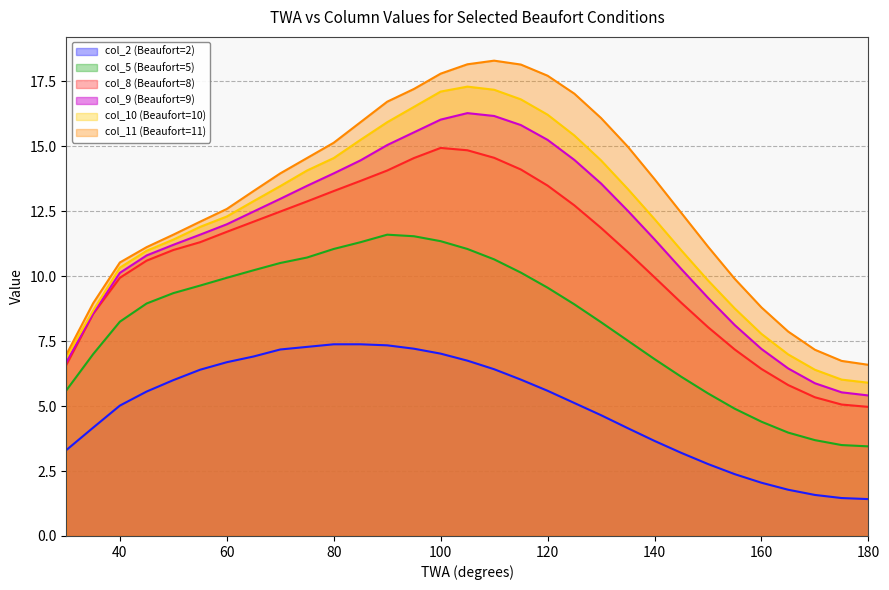

Reading right to left, extract all data points from this chart.

col_2 (Beaufort=2): 1.4	1.5	1.6	1.8	2.0	2.4	2.8	3.2	3.7	4.2	4.7	5.1	5.6	6.0	6.4	6.8	7.0	7.2	7.3	7.4	7.4	7.3	7.2	6.9	6.7	6.4	6.0	5.6	5.0	4.2	3.3
col_5 (Beaufort=5): 3.5	3.5	3.7	4.0	4.4	4.9	5.5	6.1	6.8	7.5	8.2	8.9	9.6	10.1	10.7	11.1	11.3	11.5	11.6	11.3	11.1	10.7	10.5	10.2	9.9	9.6	9.3	8.9	8.2	7.0	5.6
col_8 (Beaufort=8): 5.0	5.1	5.3	5.8	6.4	7.2	8.0	9.0	10.0	10.9	11.9	12.7	13.5	14.1	14.6	14.8	14.9	14.6	14.1	13.7	13.3	12.9	12.5	12.1	11.7	11.3	11.0	10.6	9.9	8.6	6.6
col_9 (Beaufort=9): 5.4	5.5	5.9	6.5	7.2	8.1	9.2	10.3	11.4	12.5	13.6	14.5	15.2	15.8	16.2	16.3	16.0	15.5	15.1	14.5	14.0	13.5	13.0	12.5	12.0	11.6	11.2	10.8	10.1	8.6	6.7
col_10 (Beaufort=10): 5.9	6.0	6.4	7.0	7.8	8.8	9.8	11.0	12.2	13.4	14.5	15.4	16.2	16.8	17.2	17.3	17.1	16.5	15.9	15.2	14.6	14.1	13.5	12.9	12.3	11.9	11.4	11.0	10.3	8.7	6.9
col_11 (Beaufort=11): 6.6	6.7	7.2	7.9	8.8	9.9	11.1	12.4	13.7	15.0	16.1	17.0	17.7	18.1	18.3	18.2	17.8	17.2	16.7	15.9	15.1	14.6	14.0	13.3	12.6	12.1	11.6	11.1	10.5	9.0	7.0